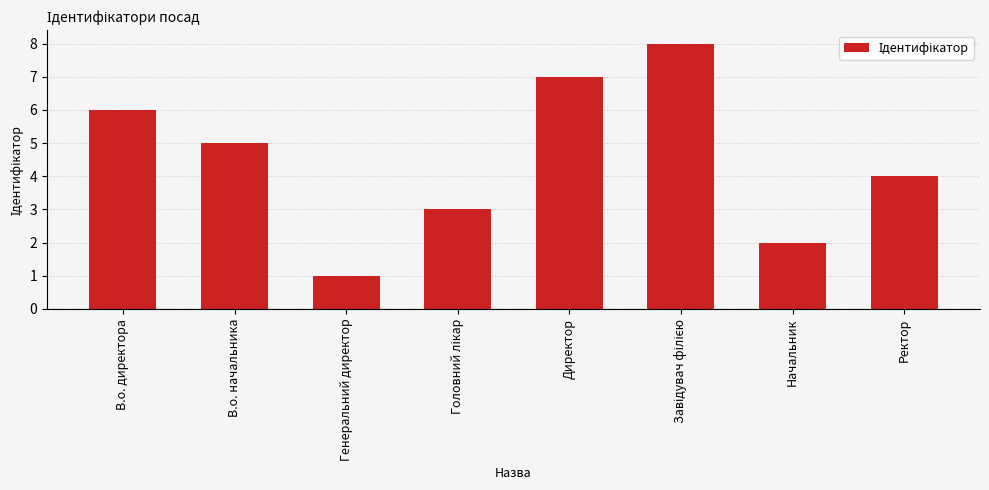

What is the change in value from Директор to Ректор?

-3